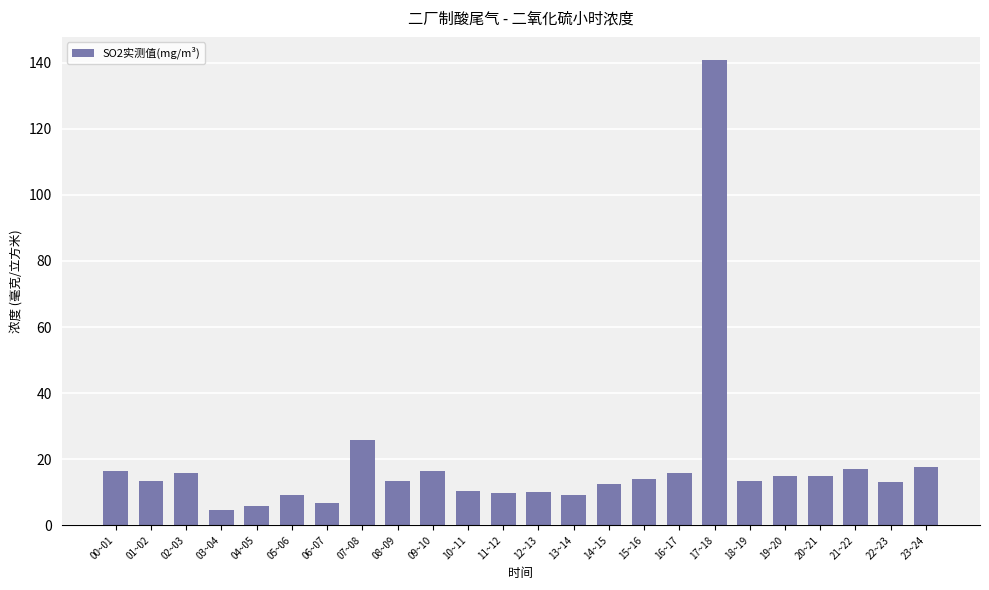

How many distinct data groups are displayed?

1